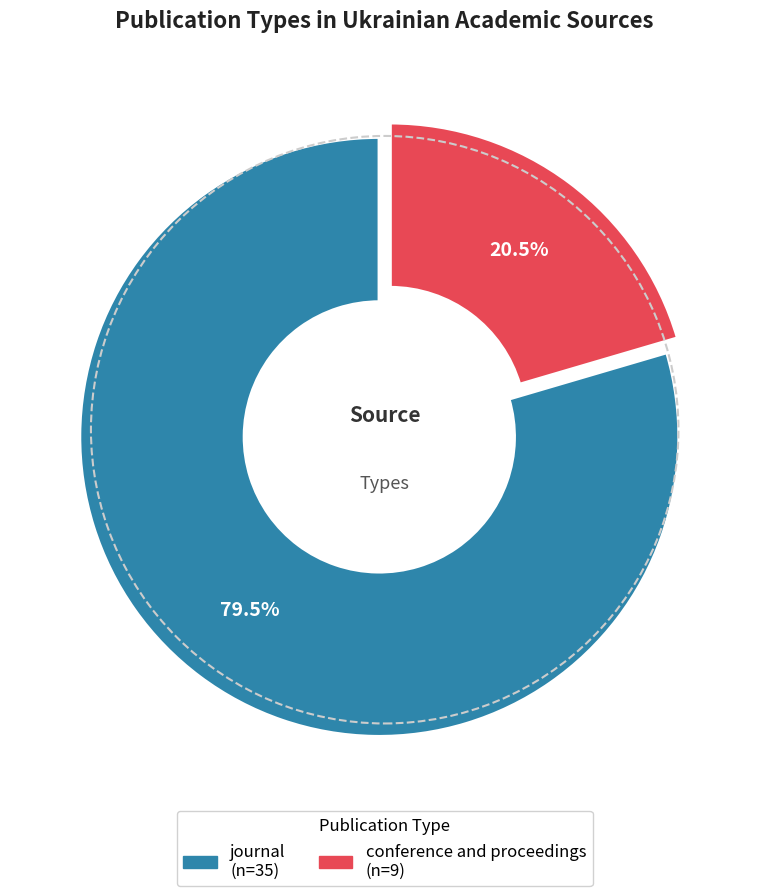

What portion of the pie excludes conference and proceedings?

79.5%